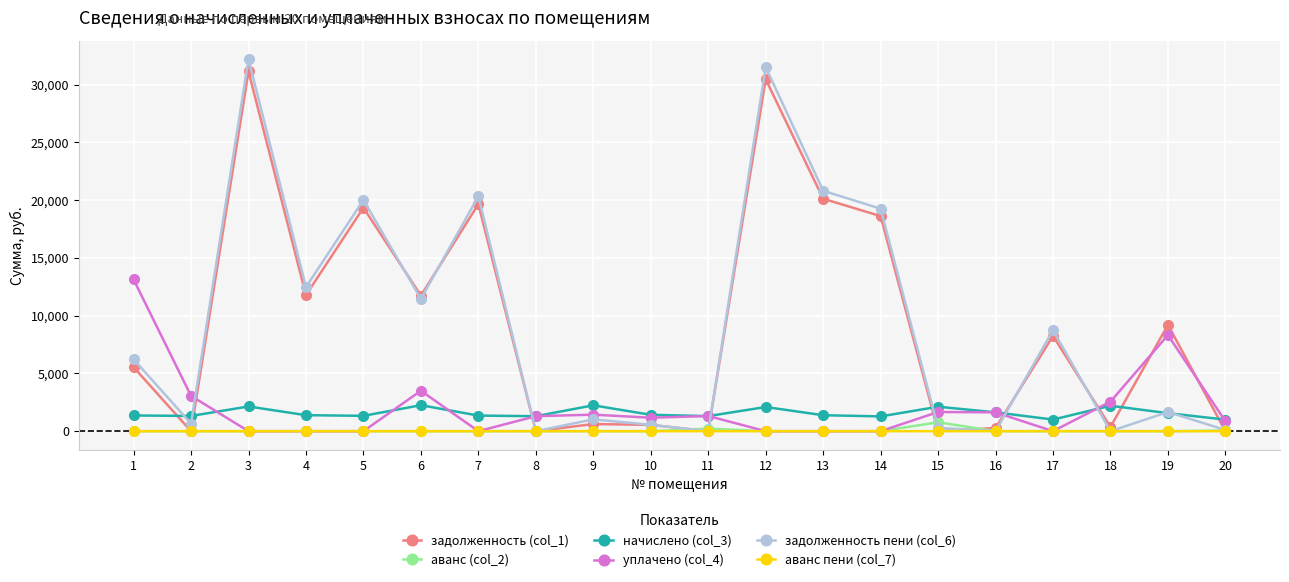

The value of задолженность пени (col_6) at 18 is 0.0. True or false?

True